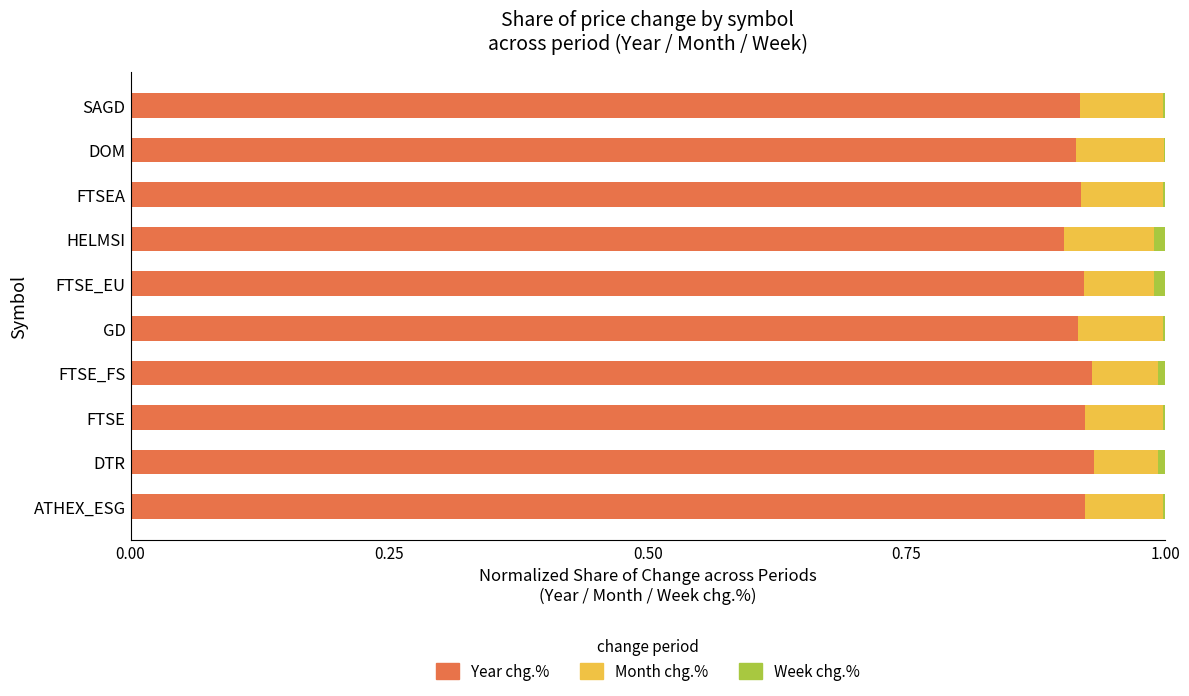

The Year chg.% series shows 1.3 at FTSE_EU. True or false?

False